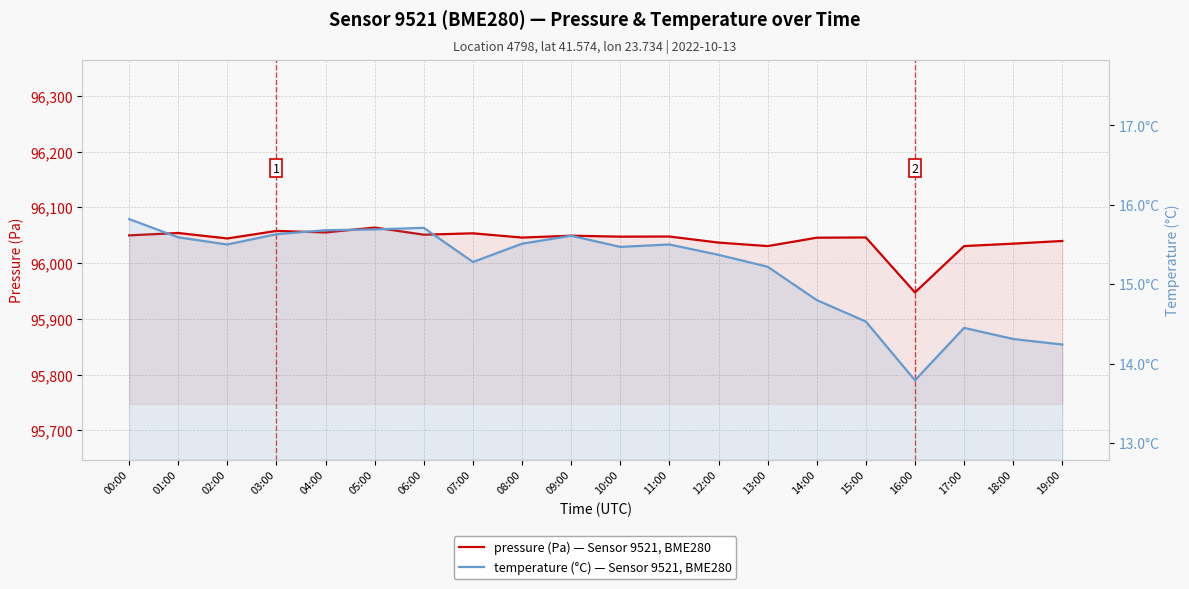

Between 04:00 and 10:00, which is larger?

04:00